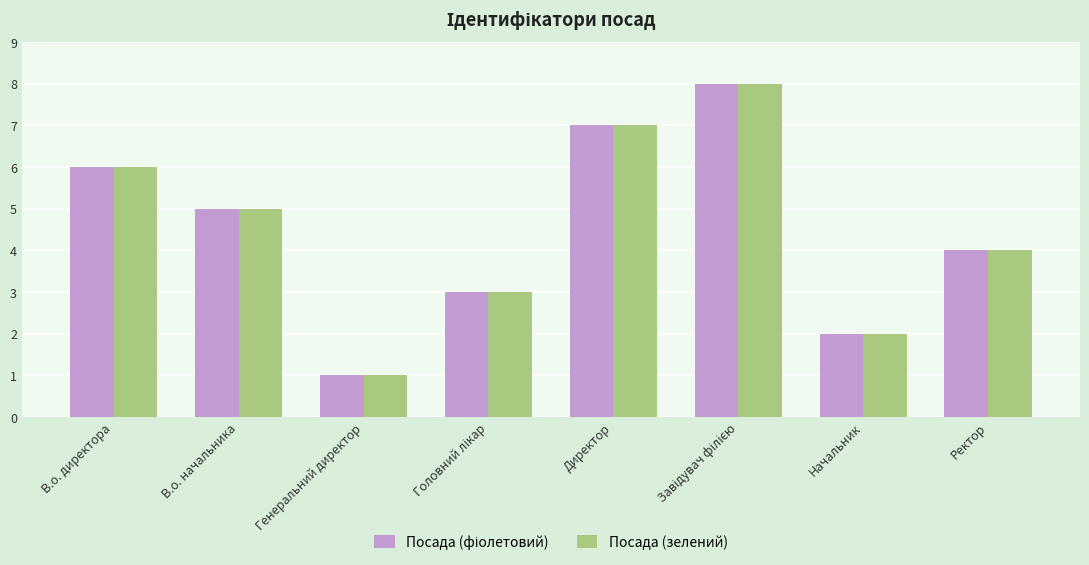

What is the sum of all Посада (зелений) values?

36